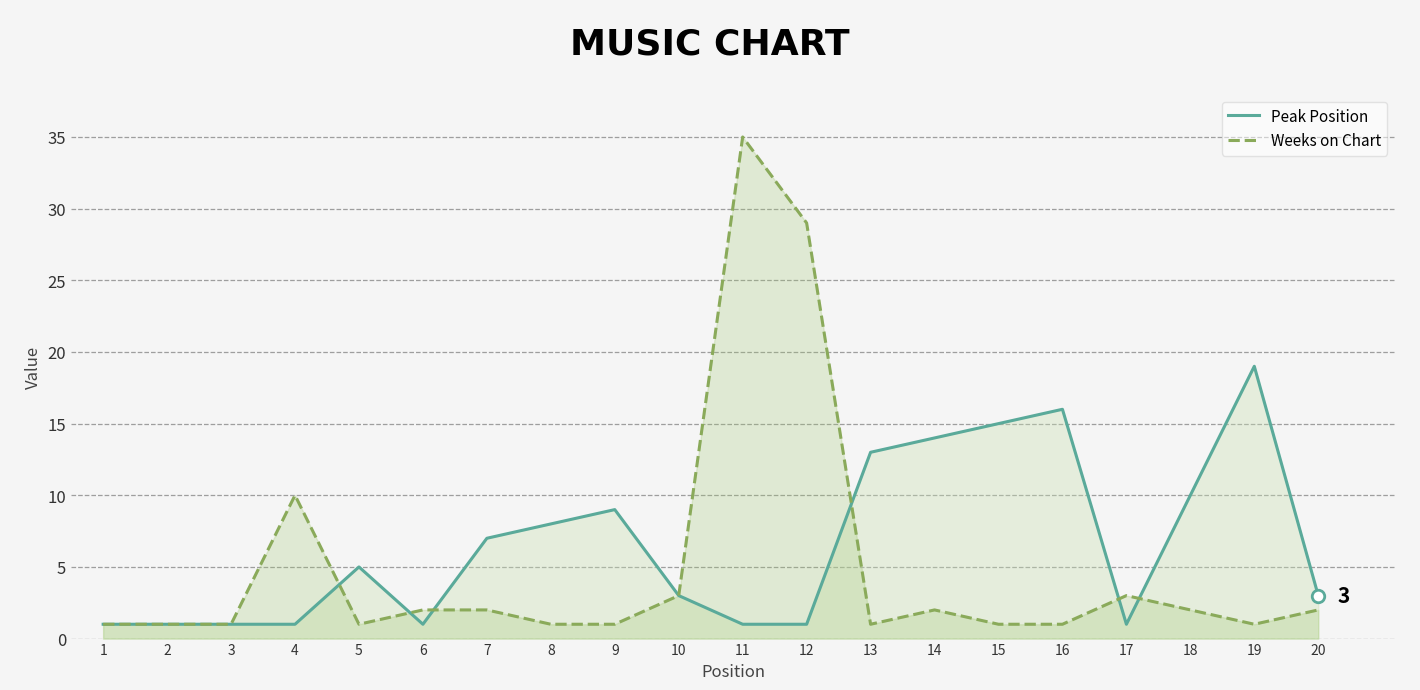

What is the average value of the Peak Position series?

6